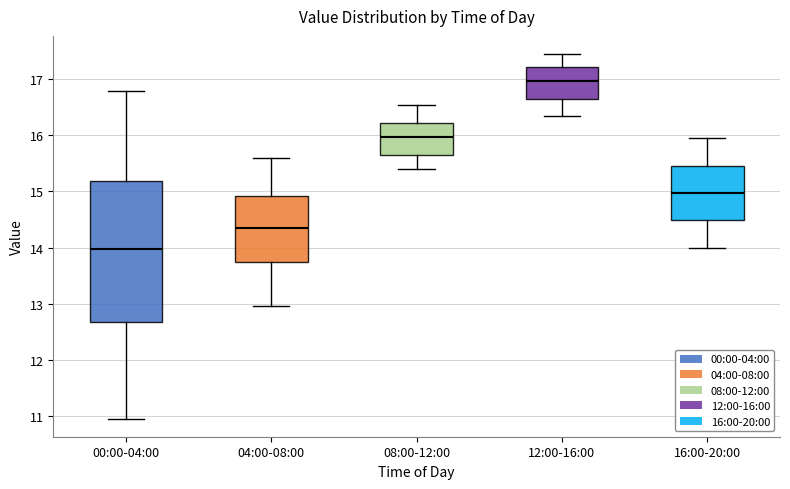

Reading left to right, read every box against the y-axis: the position of its median line, the range the box covers, and the ends of its whiskers. The values are not printed on the chart, so give them approximately, as read against the axis.

00:00-04:00: median 14.0, box 12.7 to 15.2, whiskers 11.0 to 16.8
04:00-08:00: median 14.4, box 13.7 to 14.9, whiskers 13.0 to 15.6
08:00-12:00: median 16.0, box 15.7 to 16.2, whiskers 15.4 to 16.6
12:00-16:00: median 17.0, box 16.7 to 17.2, whiskers 16.4 to 17.5
16:00-20:00: median 15.0, box 14.5 to 15.5, whiskers 14.0 to 16.0